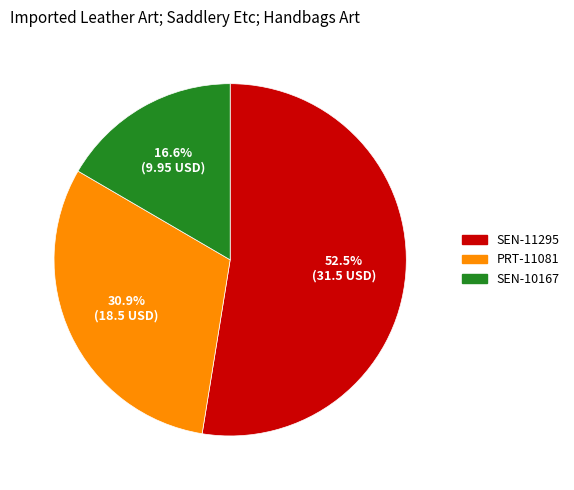

To the nearest percent, what is the average slice percentage?

33%